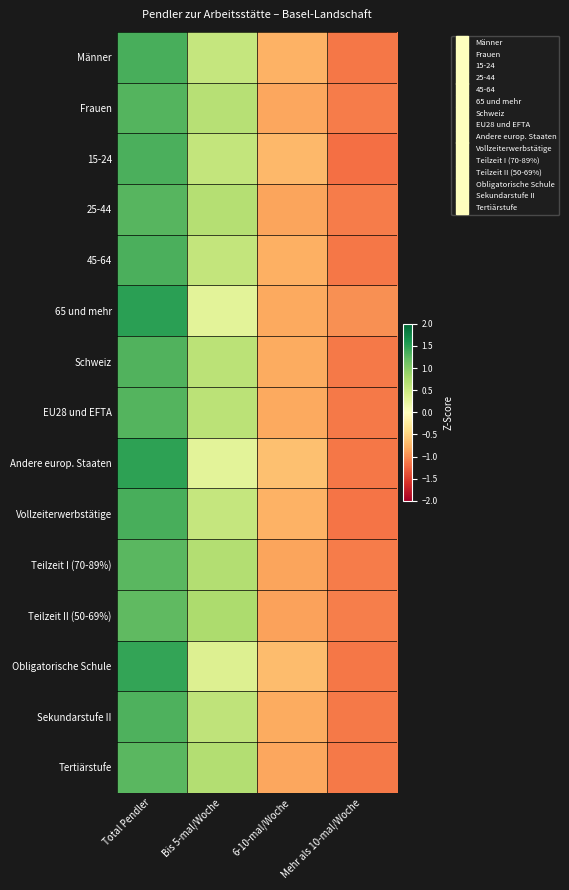

What is the maximum value shown in the chart?

1.5